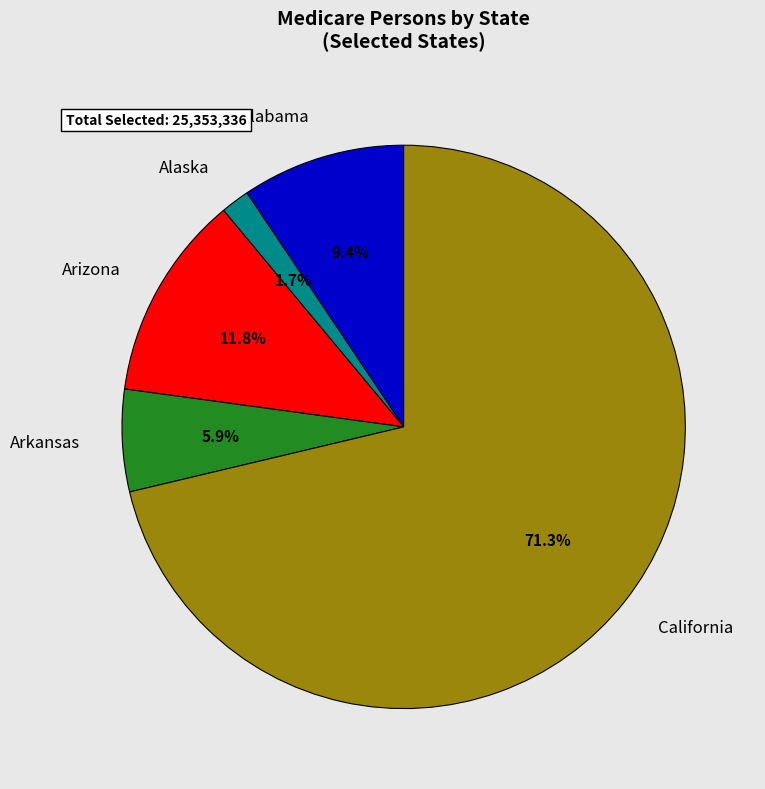

Which has a higher value, California or Alabama?

California